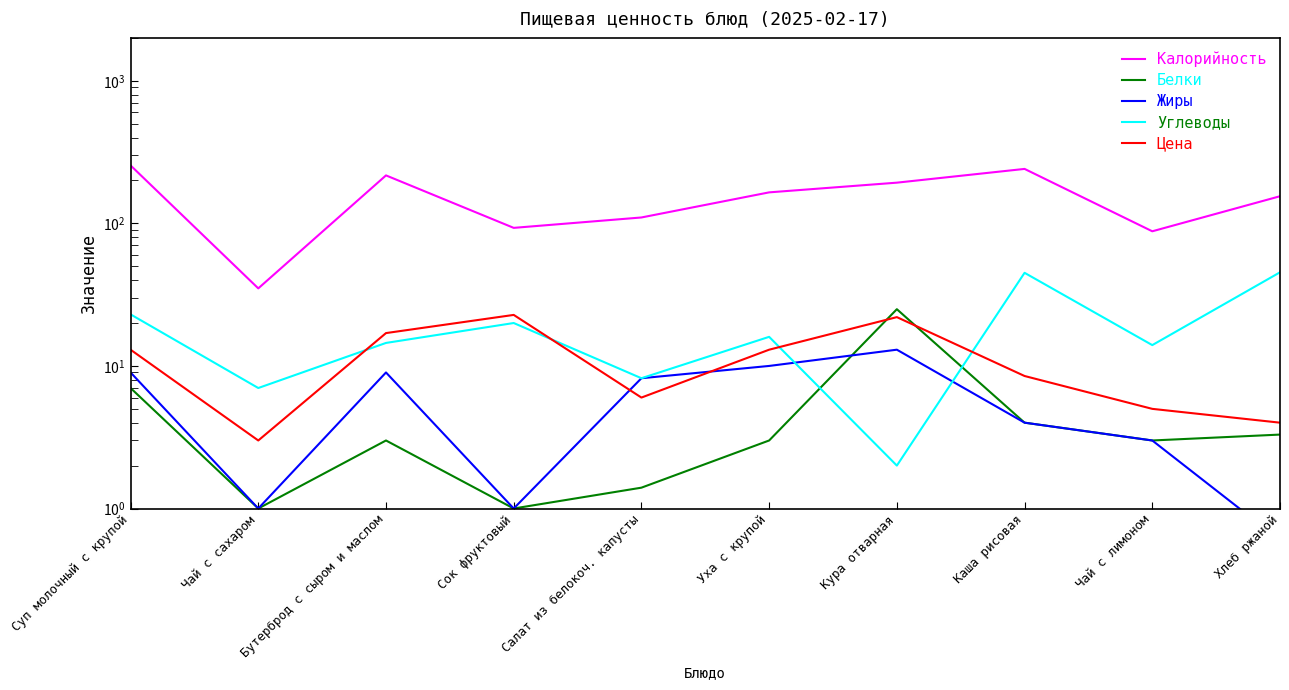

The Калорийность series shows 121.9 at Бутерброд с сыром и маслом. True or false?

False